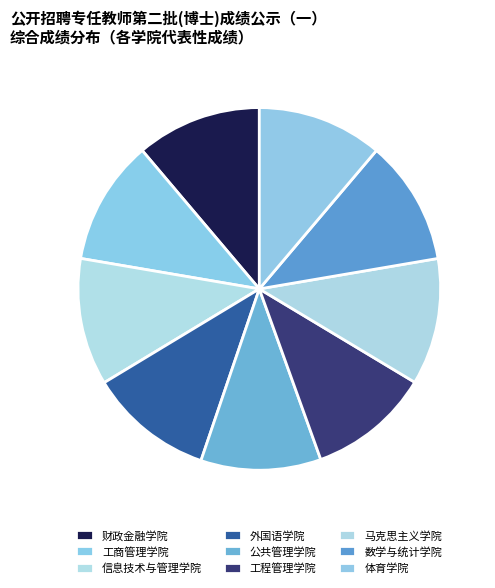

To the nearest percent, what is the difference between the largest and smallest slice percentages?

1%